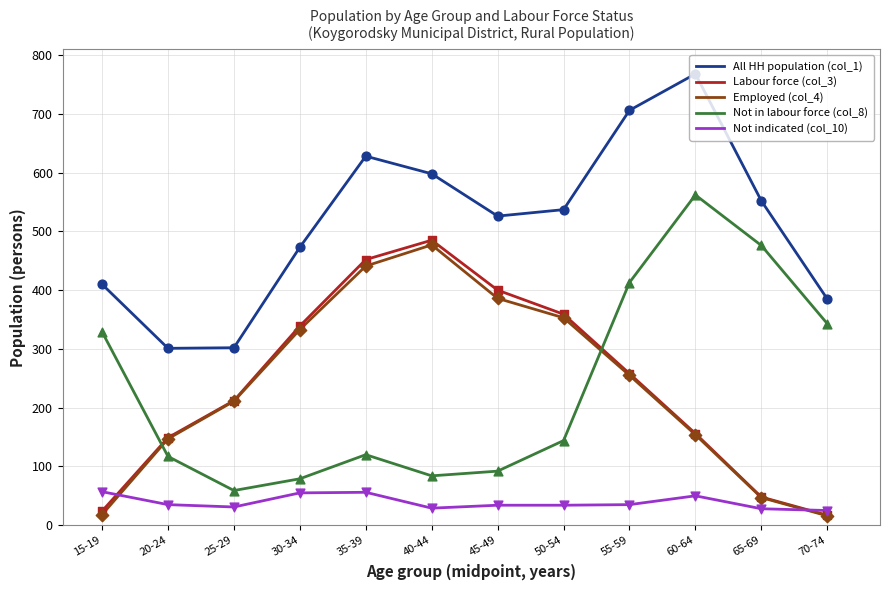

Between 40-44 and 55-59, which series saw the biggest shift?

Not in labour force (col_8)